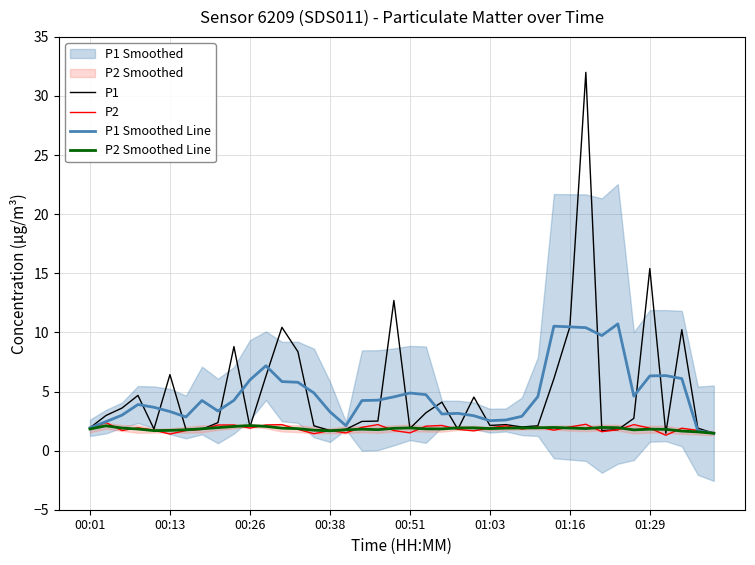

List the series in order of their peak value, highest first.

P1, P1 Smoothed Line, P2, P2 Smoothed Line